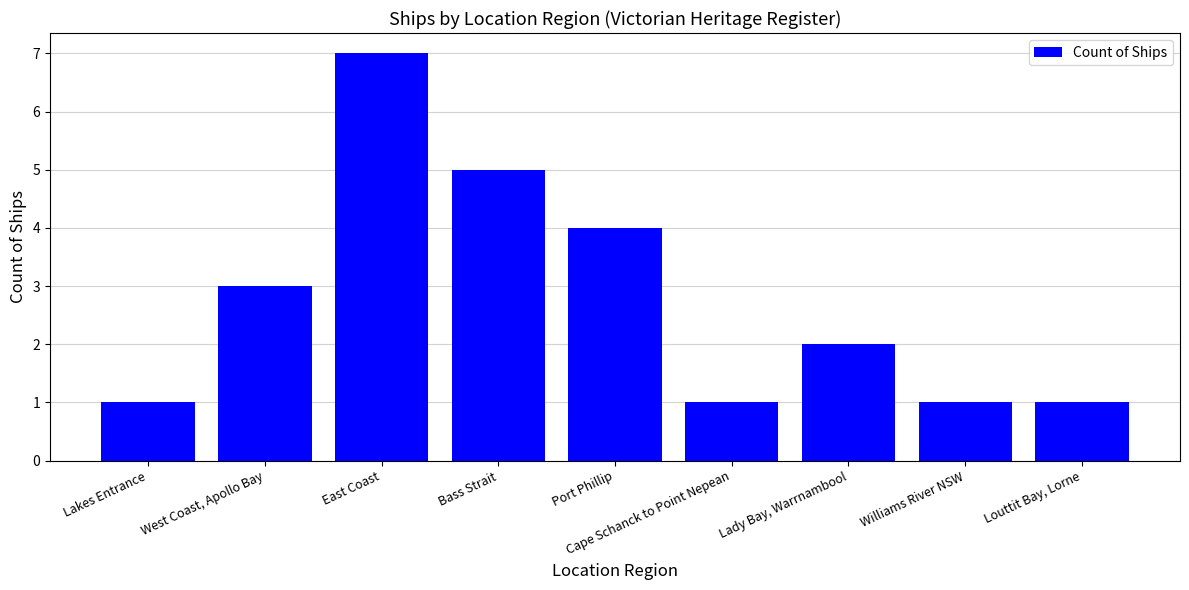

What is the difference between the maximum and minimum values?

6